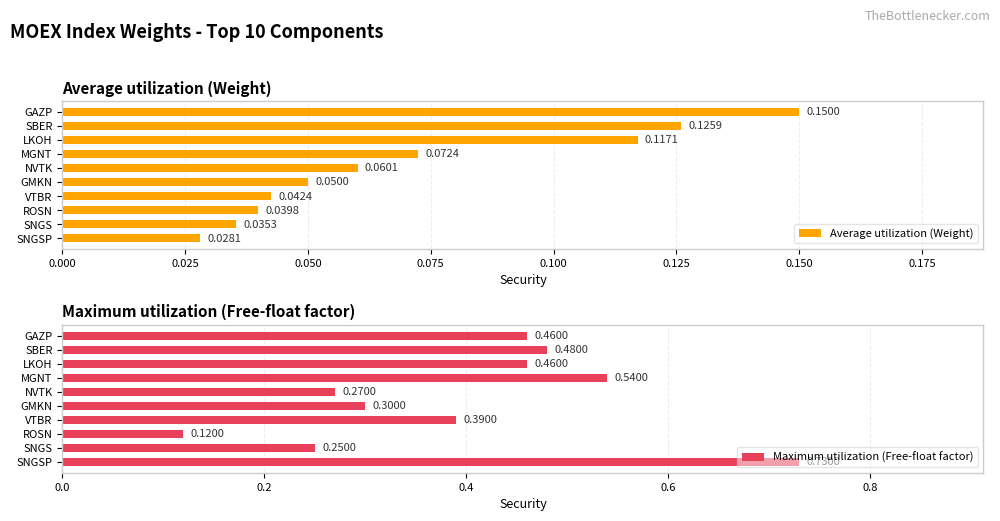

Which category has the highest value in the Maximum utilization (Free-float factor) series?

SNGSP